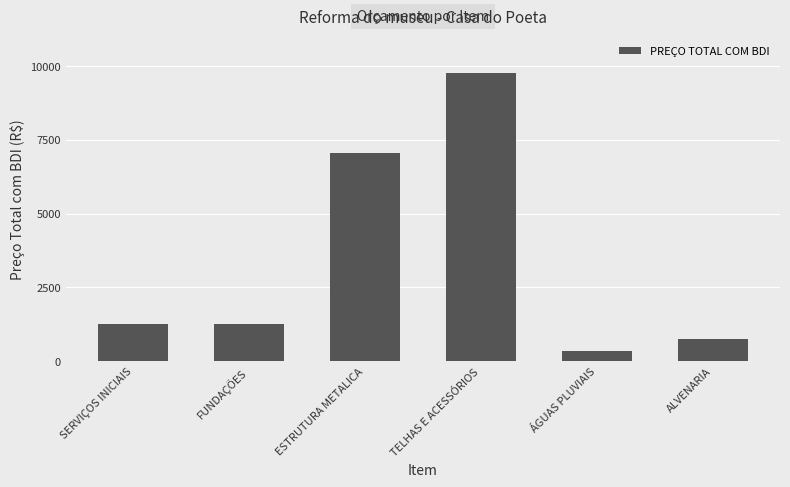

What position from the left is FUNDAÇÕES?

2